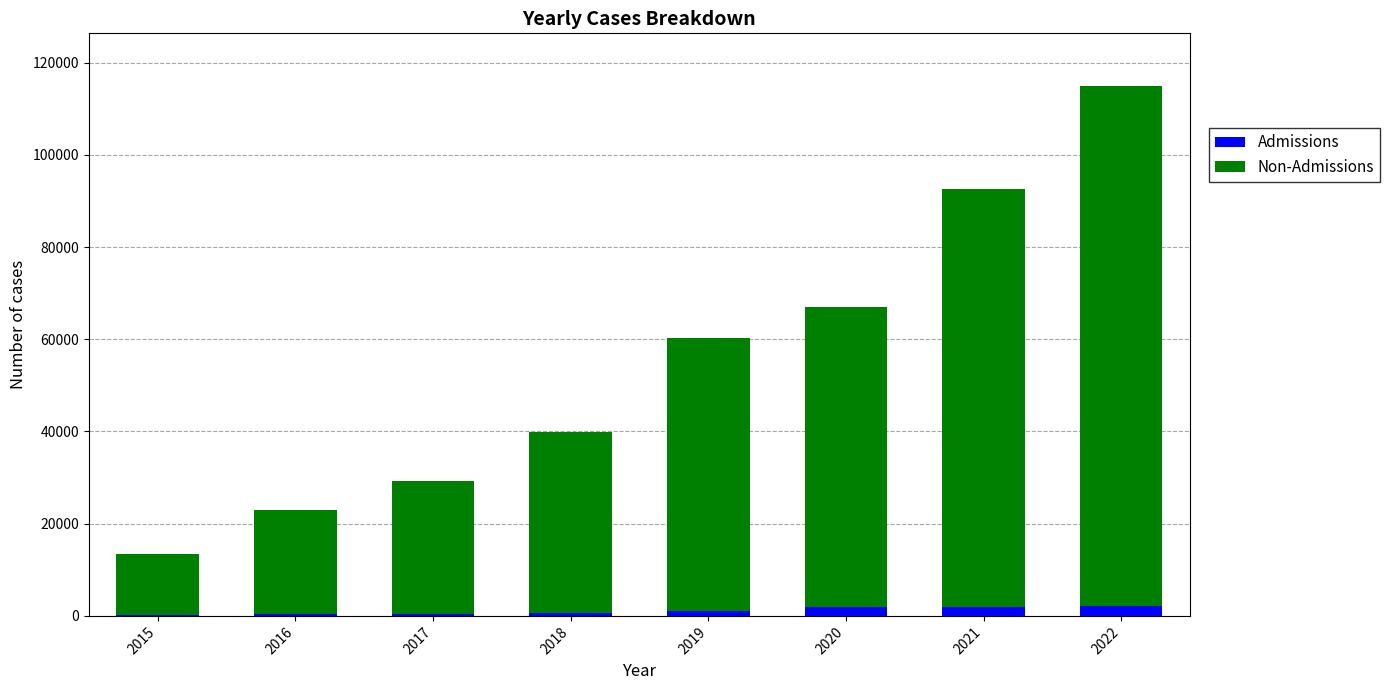

At which category is the sum across all series the highest?

2022